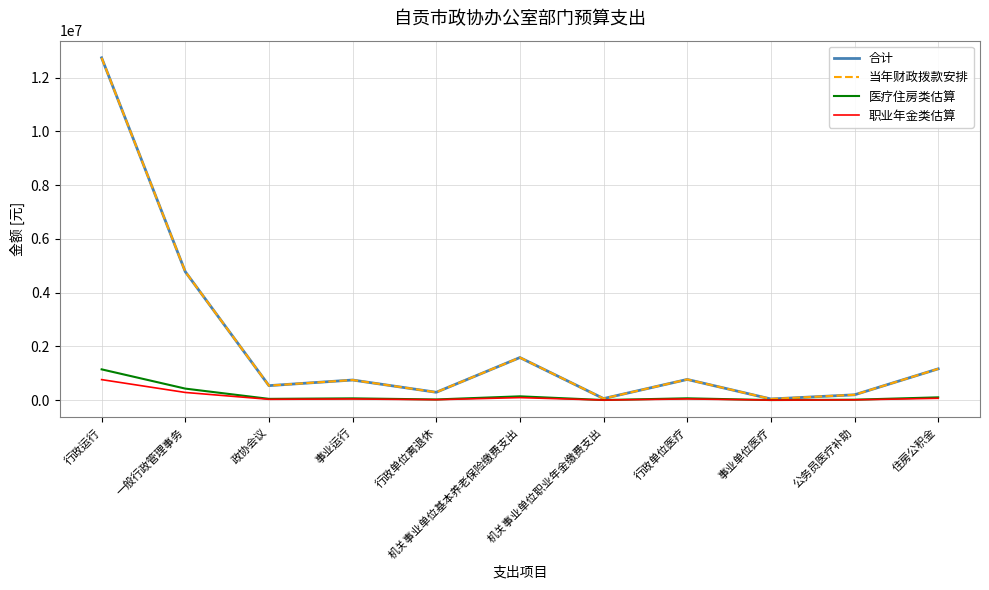

Is this an area chart (filled region under the line)?

No